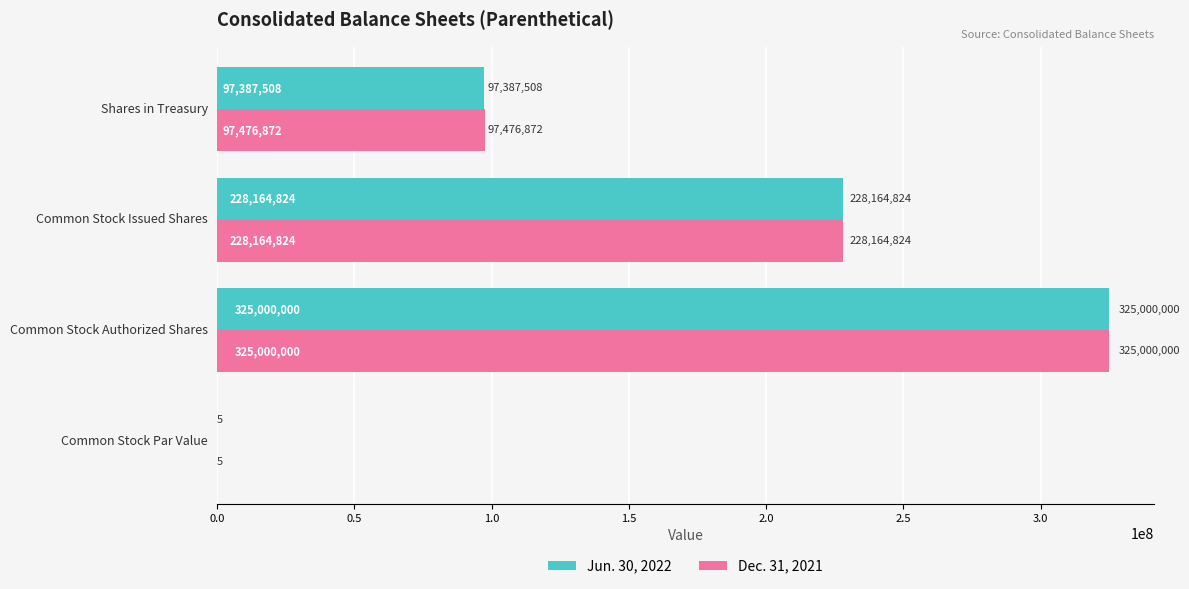

Which series has the largest total across all categories?

Dec. 31, 2021